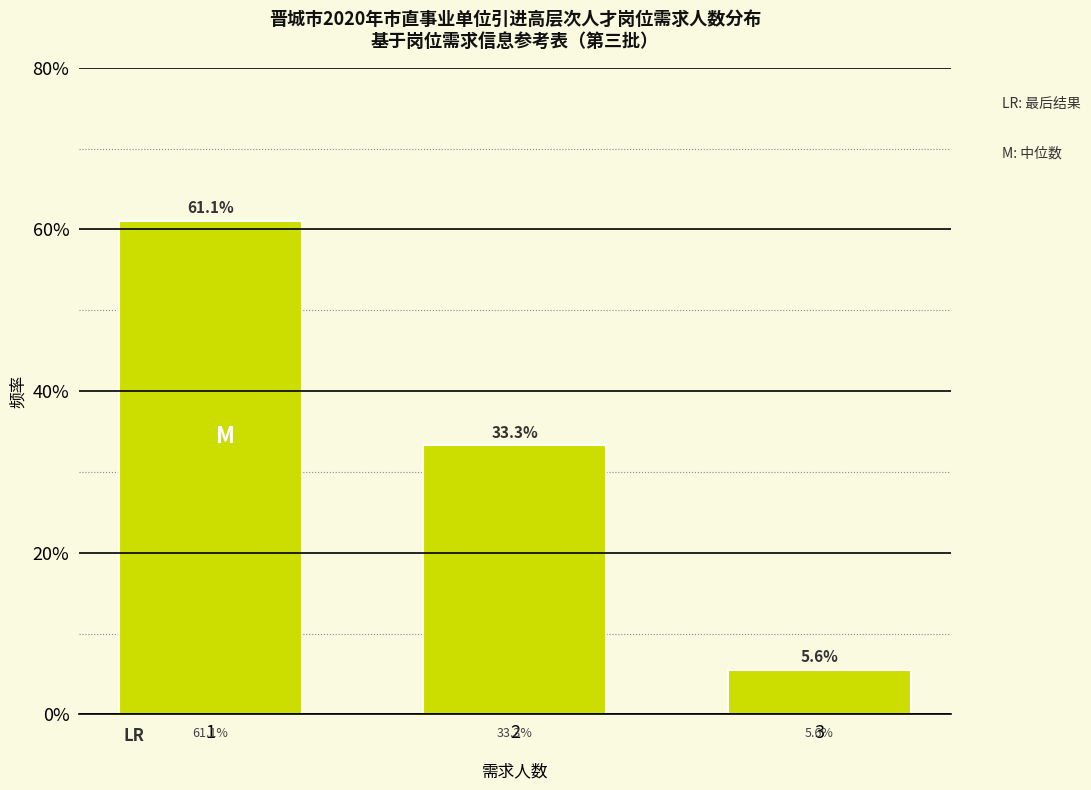

Does the chart contain any negative values?

No